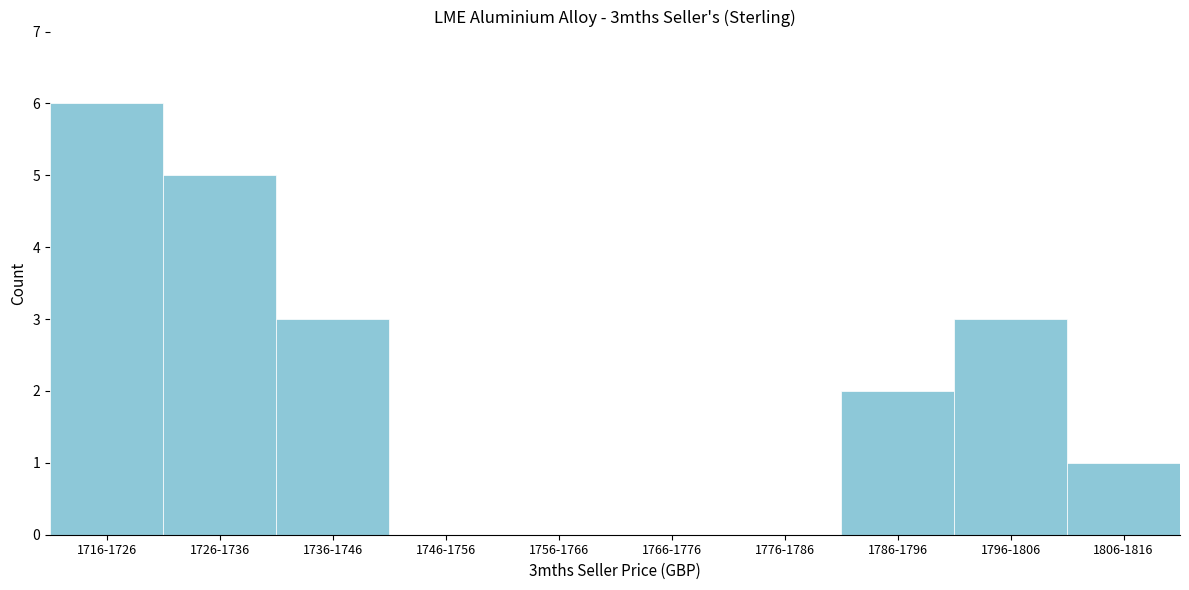

Reading right to left, list all the values displayed in this chart.

1806-1816=1	1796-1806=3	1786-1796=2	1776-1786=0	1766-1776=0	1756-1766=0	1746-1756=0	1736-1746=3	1726-1736=5	1716-1726=6